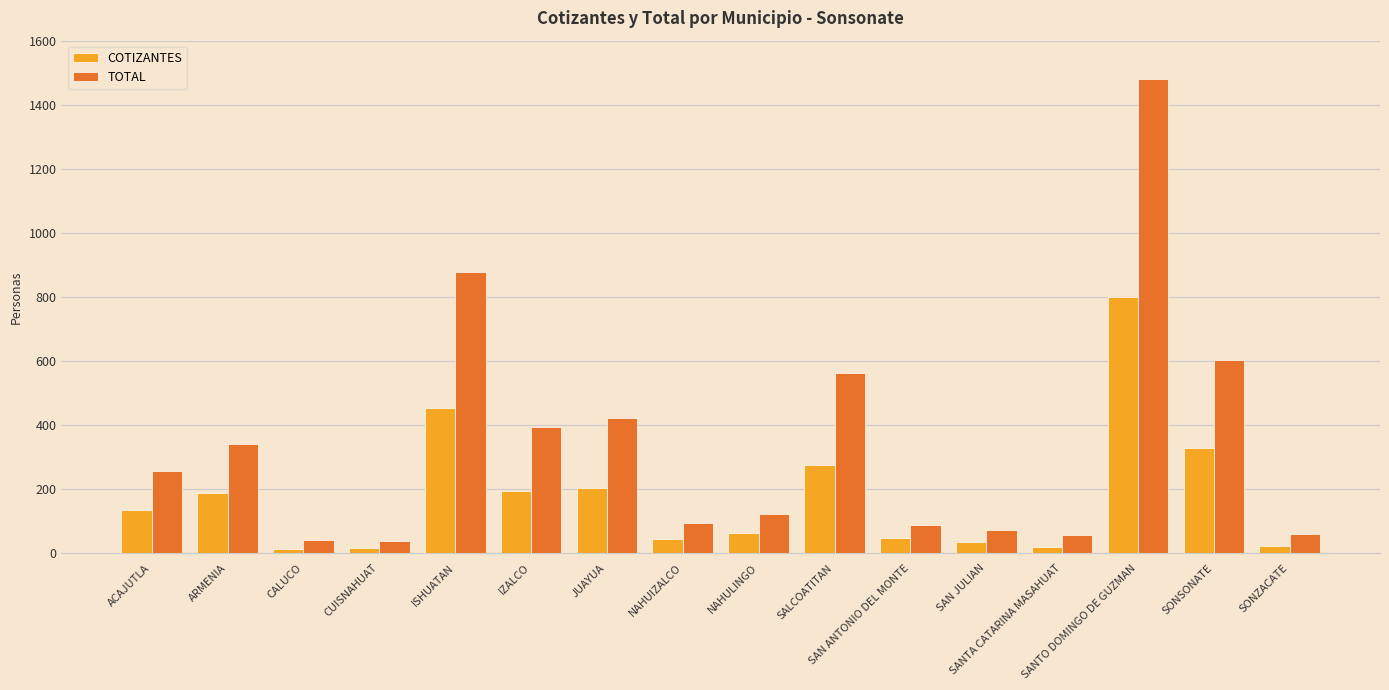

What is the difference between the maximum and minimum values in the COTIZANTES series?

785